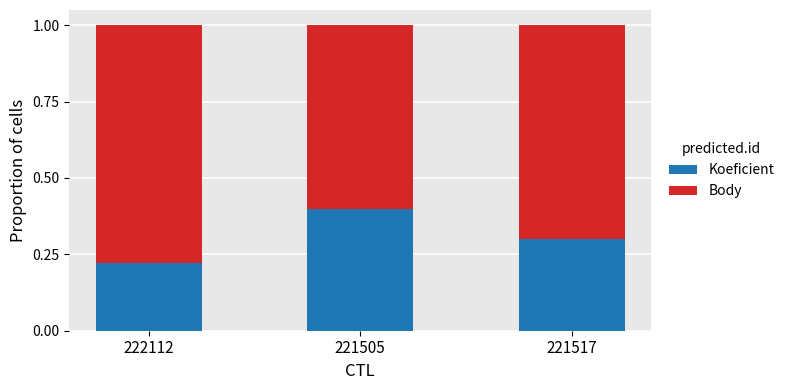

Does the chart contain stacked bars?

Yes